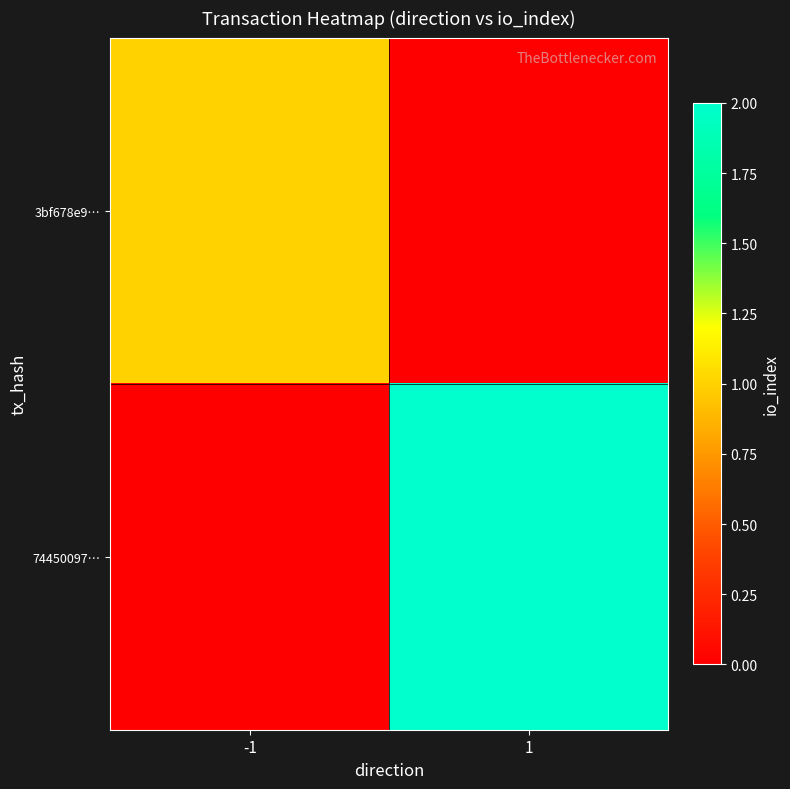

What is the total value across all series at -1?

1